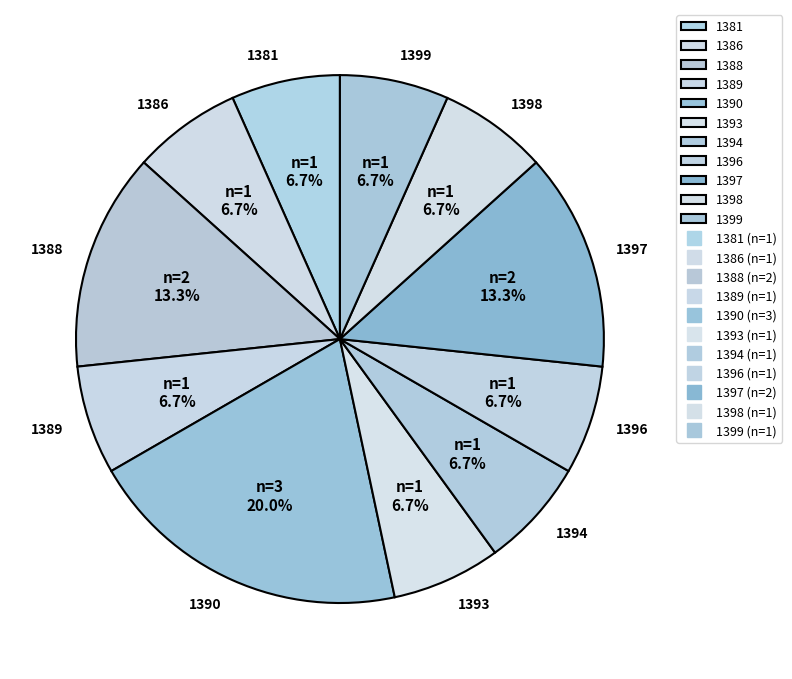

To the nearest percent, what percentage of the pie is 1381?

7%